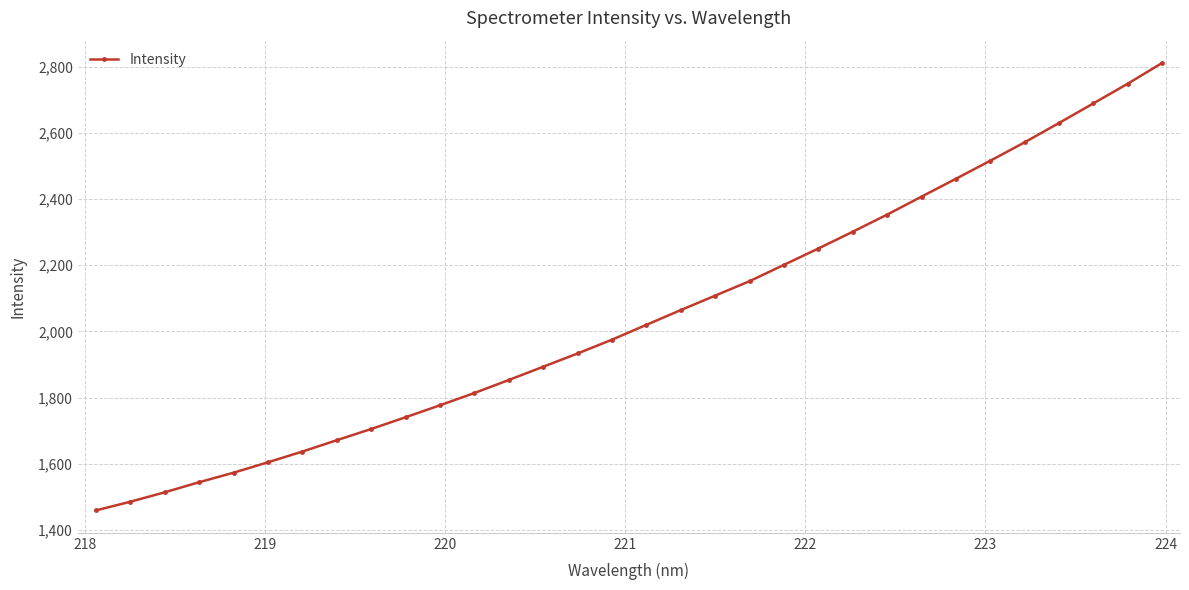

How many lines are shown in the chart?

1